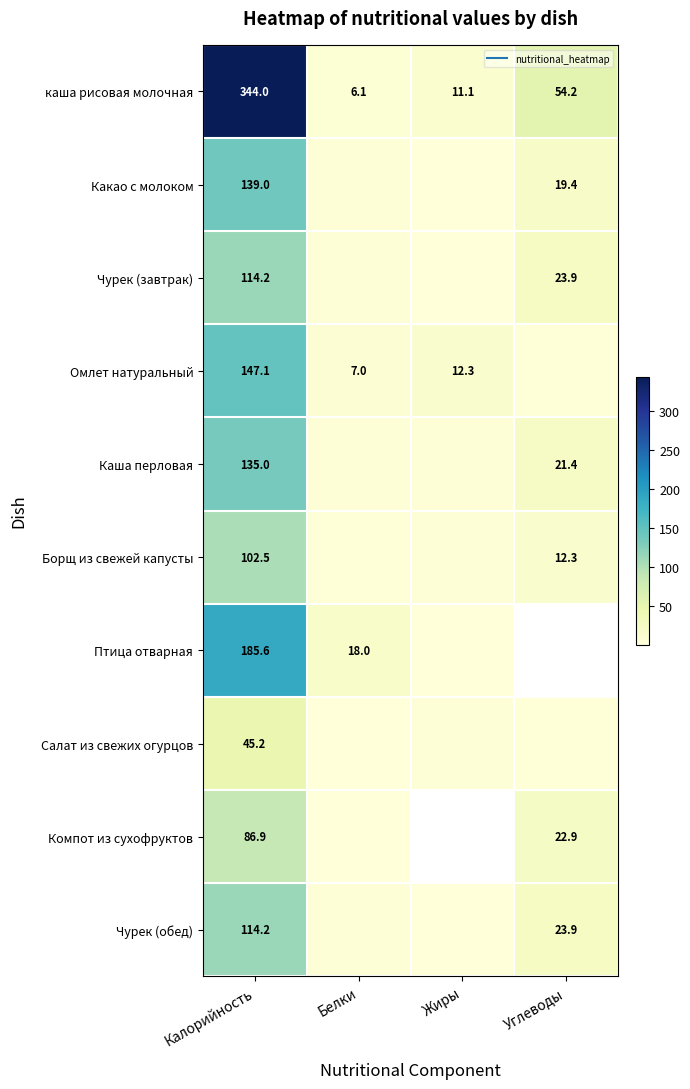

What is the minimum value shown in the chart?

0.1